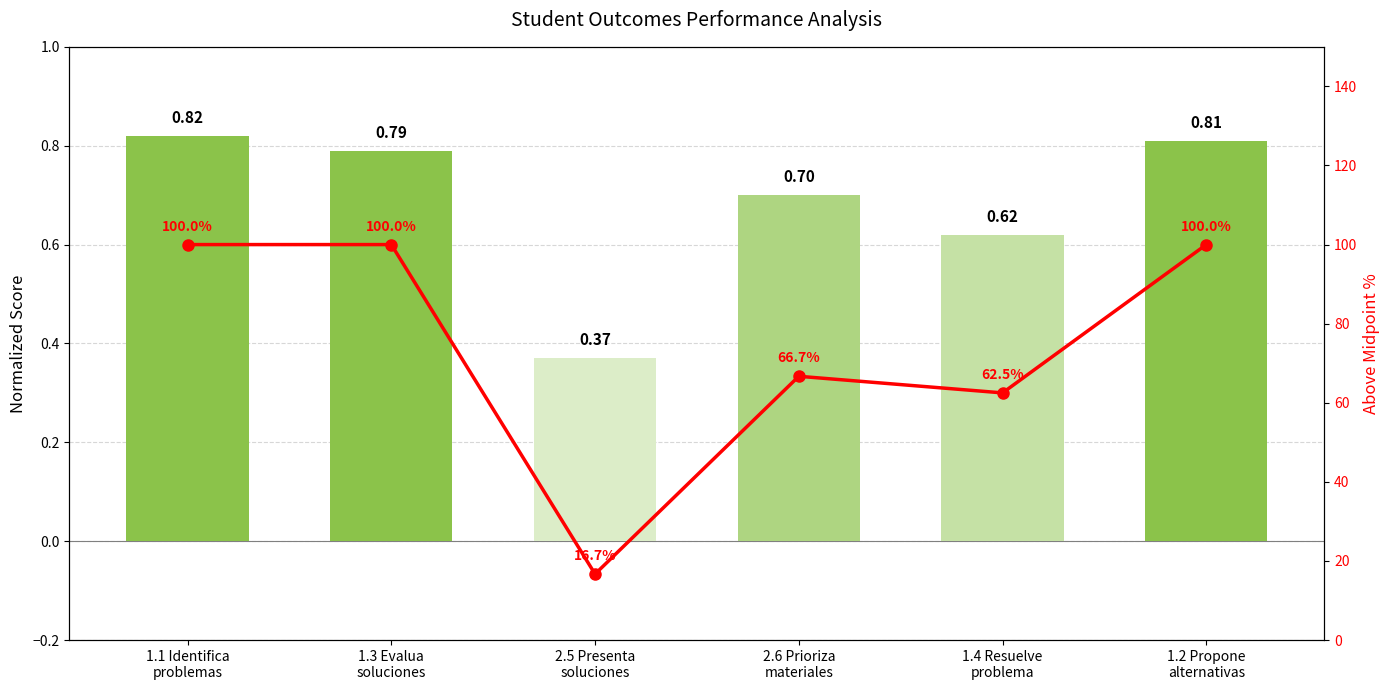

What is the average value of the Above Midpoint % series?

74.3